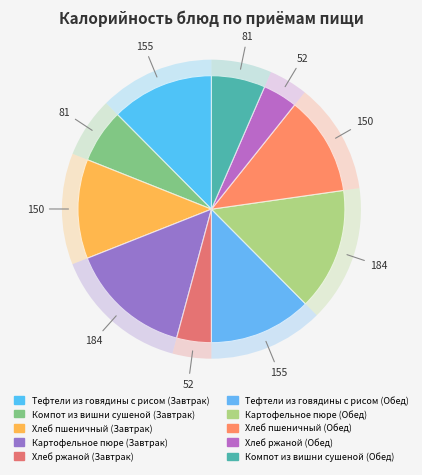

The Хлеб ржаной (Завтрак) slice represents 1% of the pie. True or false?

False